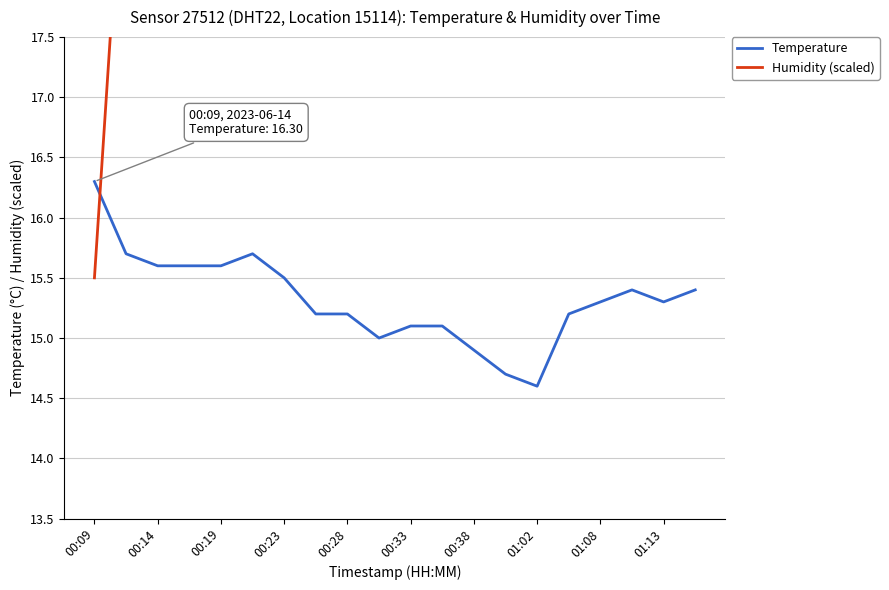

The value of Temperature at 01:13 is 15.3. True or false?

True